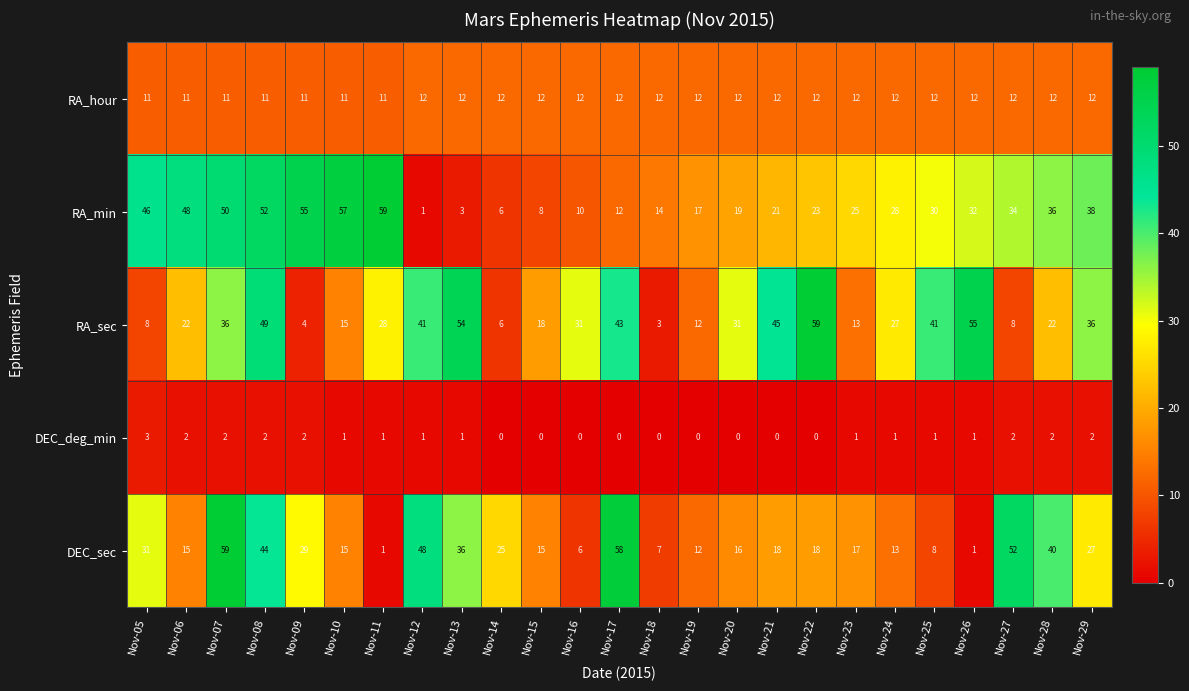

What is the difference between the maximum and minimum values in the RA_min series?

58